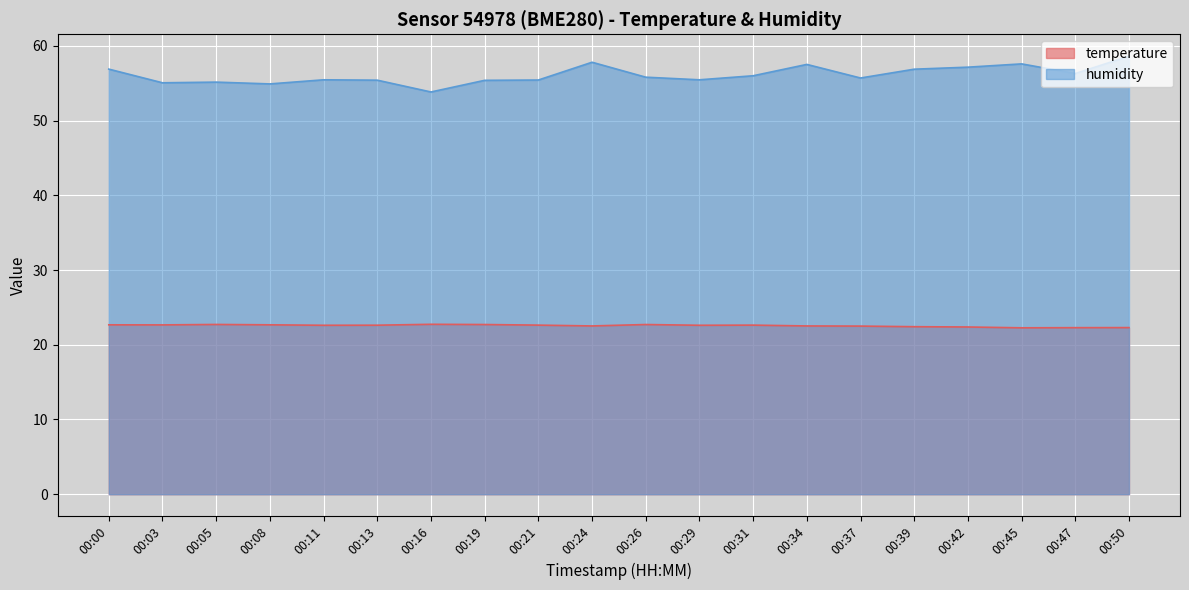

Reading left to right, what are all the values shown in this chart?

temperature: 00:00=22.7	00:03=22.7	00:05=22.7	00:08=22.7	00:11=22.6	00:13=22.6	00:16=22.7	00:19=22.7	00:21=22.6	00:24=22.5	00:26=22.7	00:29=22.6	00:31=22.6	00:34=22.5	00:37=22.5	00:39=22.4	00:42=22.4	00:45=22.3	00:47=22.3	00:50=22.3
humidity: 00:00=56.9	00:03=55.1	00:05=55.1	00:08=54.9	00:11=55.5	00:13=55.4	00:16=53.8	00:19=55.4	00:21=55.4	00:24=57.8	00:26=55.8	00:29=55.5	00:31=56.0	00:34=57.5	00:37=55.7	00:39=56.9	00:42=57.1	00:45=57.6	00:47=56.3	00:50=58.6